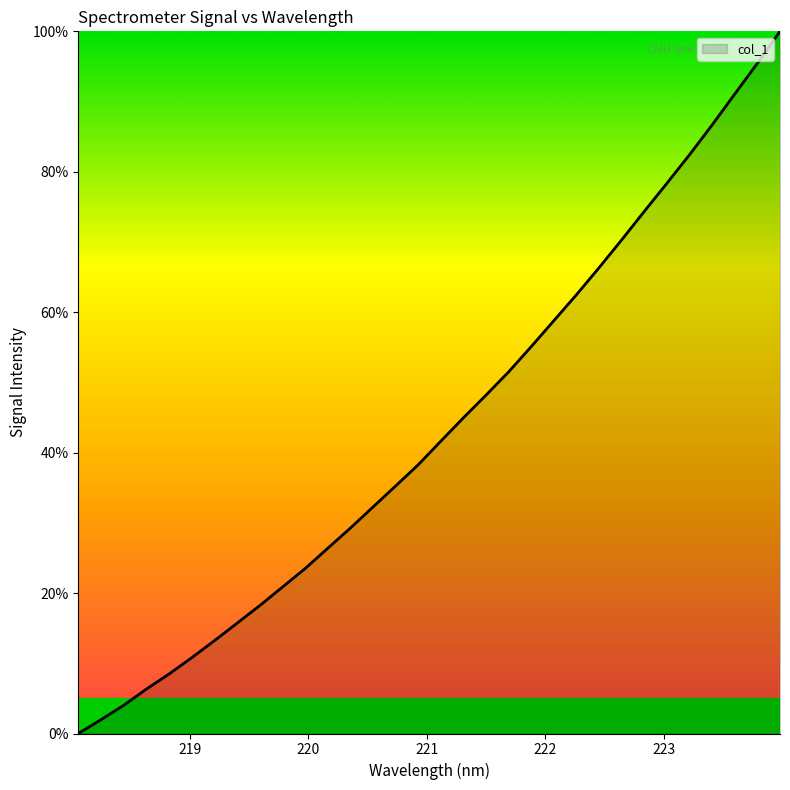

Does the chart have visible grid lines?

No